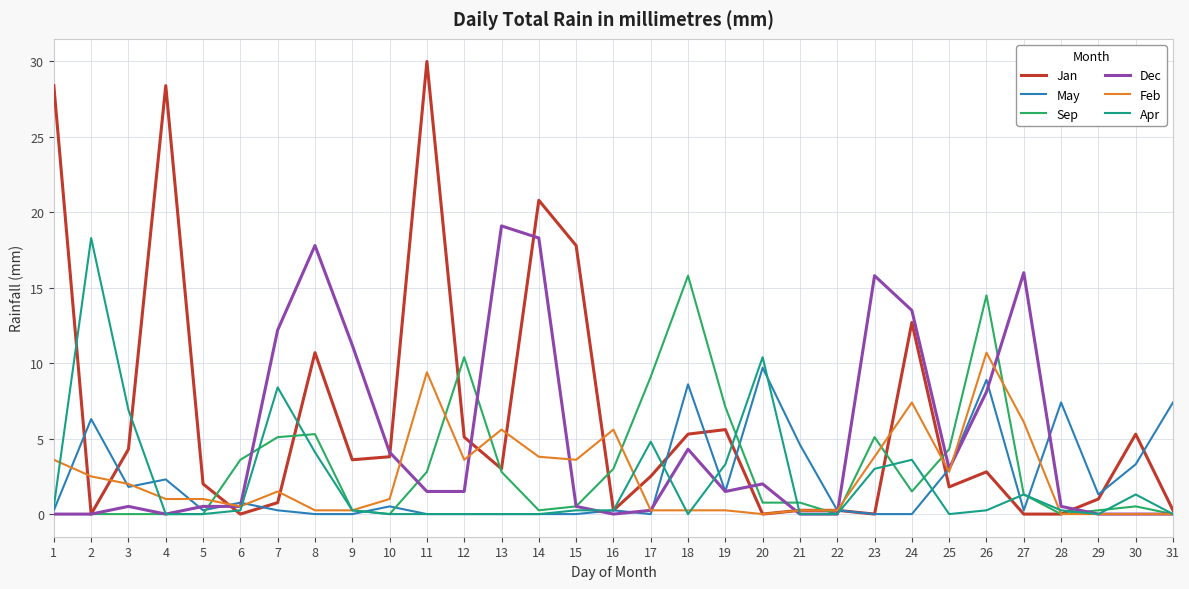

Which label corresponds to the largest value in the chart?

11